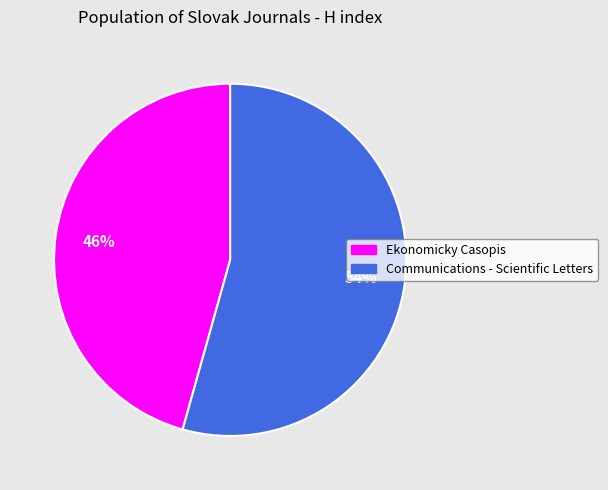

Approximately how many times larger is the value at Communications - Scientific Letters compared to Ekonomicky Casopis?

1.2